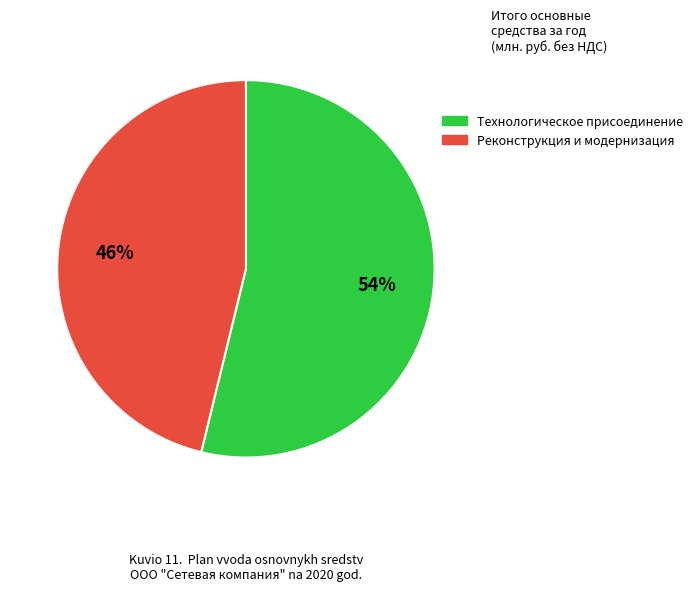

Is it true that Реконструкция и модернизация is 36% of the pie?

False